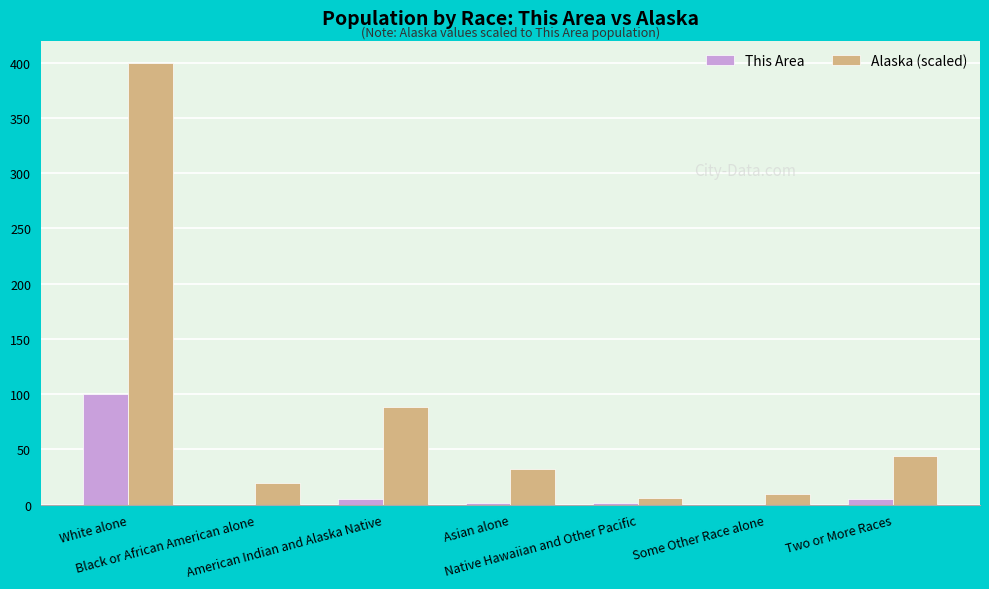

What is the sum of all This Area values?

112.0